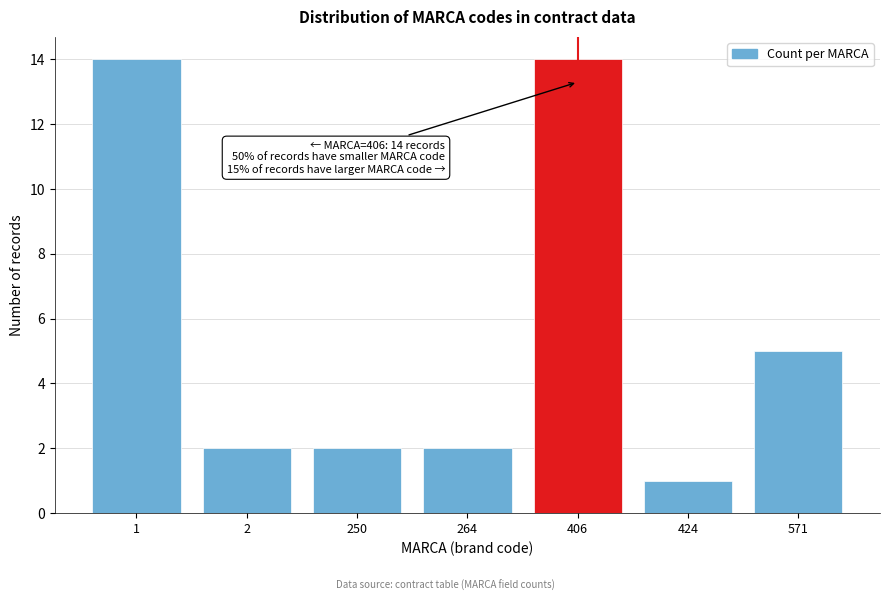

Reading left to right, list all the values displayed in this chart.

14	2	2	2	14	1	5